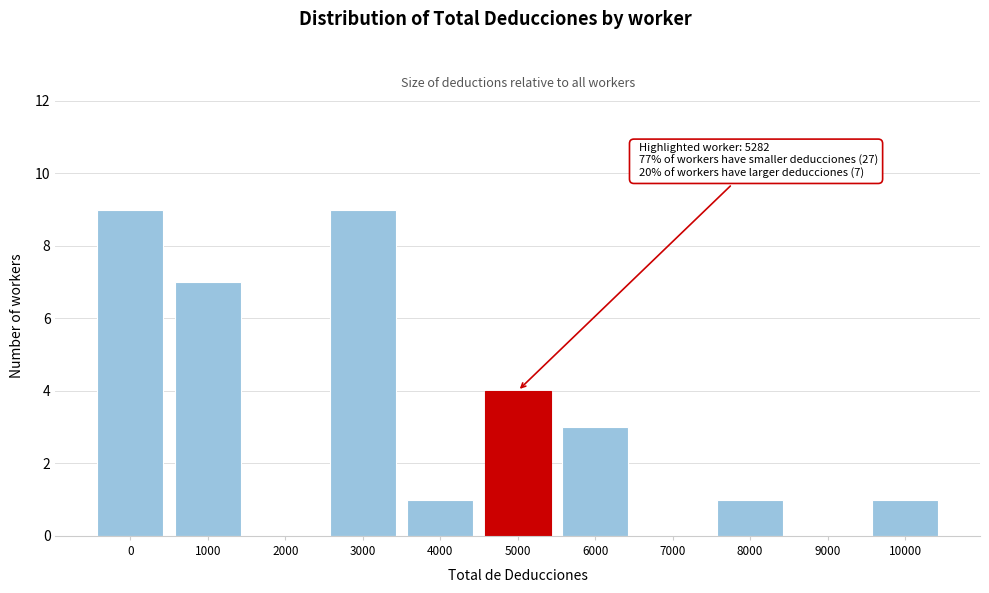

Reading left to right, what are all the values shown in this chart?

0=9	1000=7	2000=0	3000=9	4000=1	5000=4	6000=3	7000=0	8000=1	9000=0	10000=1